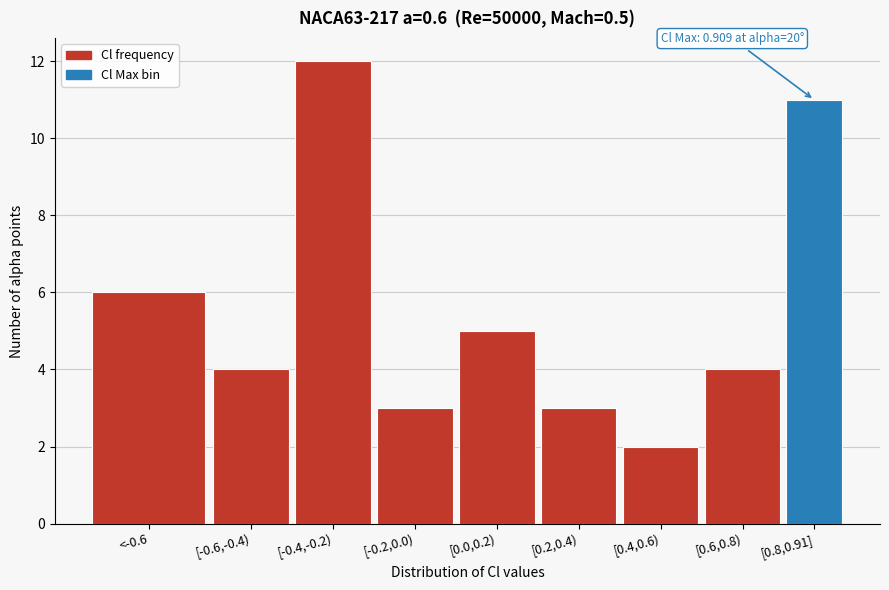

Reading left to right, list all the values displayed in this chart.

<-0.6=6	[-0.6,-0.4)=4	[-0.4,-0.2)=12	[-0.2,0.0)=3	[0.0,0.2)=5	[0.2,0.4)=3	[0.4,0.6)=2	[0.6,0.8)=4	[0.8,0.91]=11